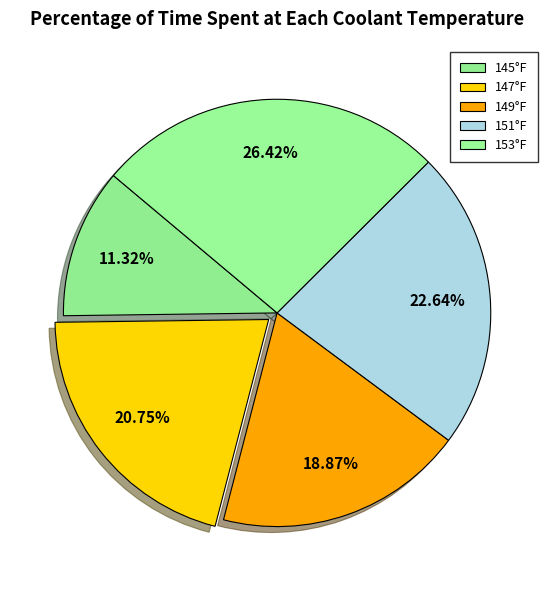

Does 147°F represent more than half of the total?

No